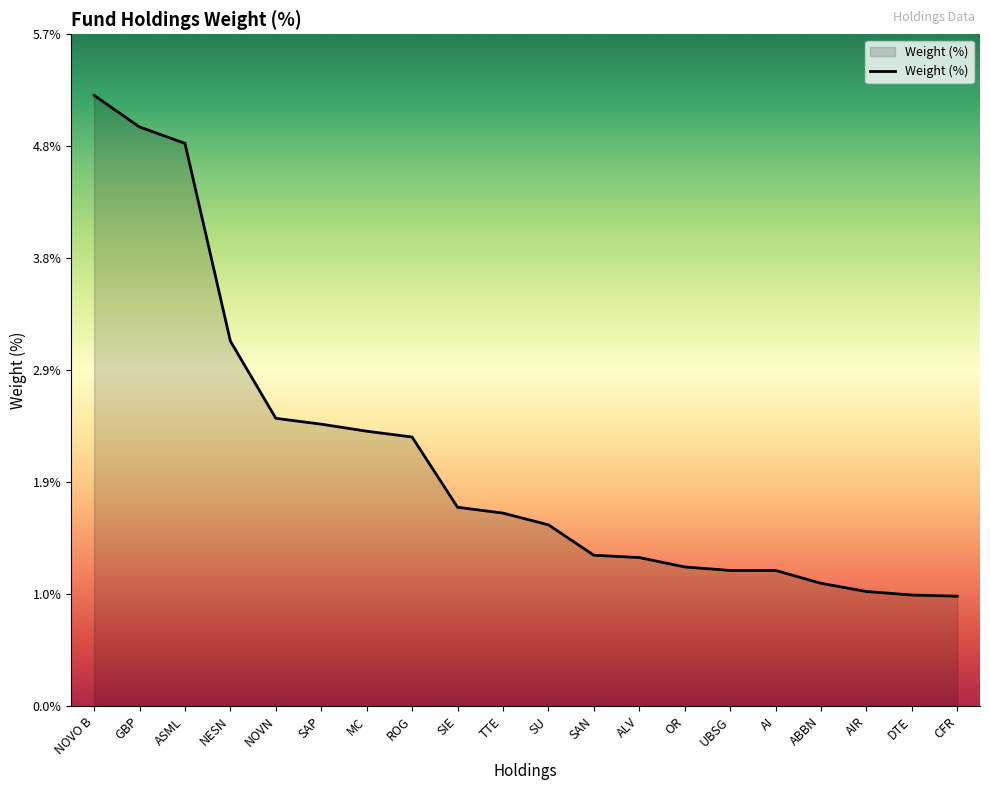

What is the sum of the values at UBSG and CFR?

2.1